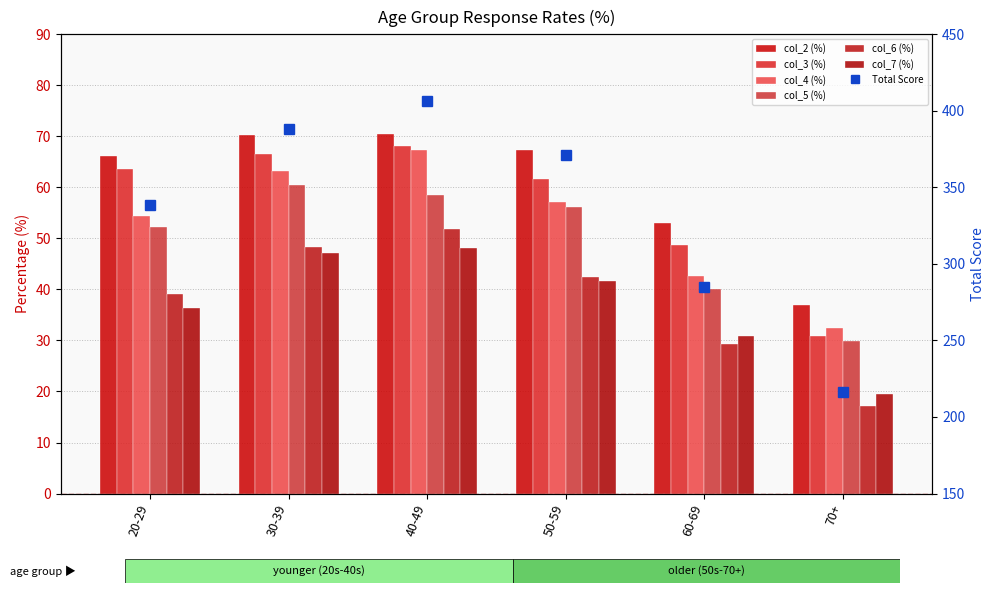

What is the label of the 3rd bar from the right?

50-59